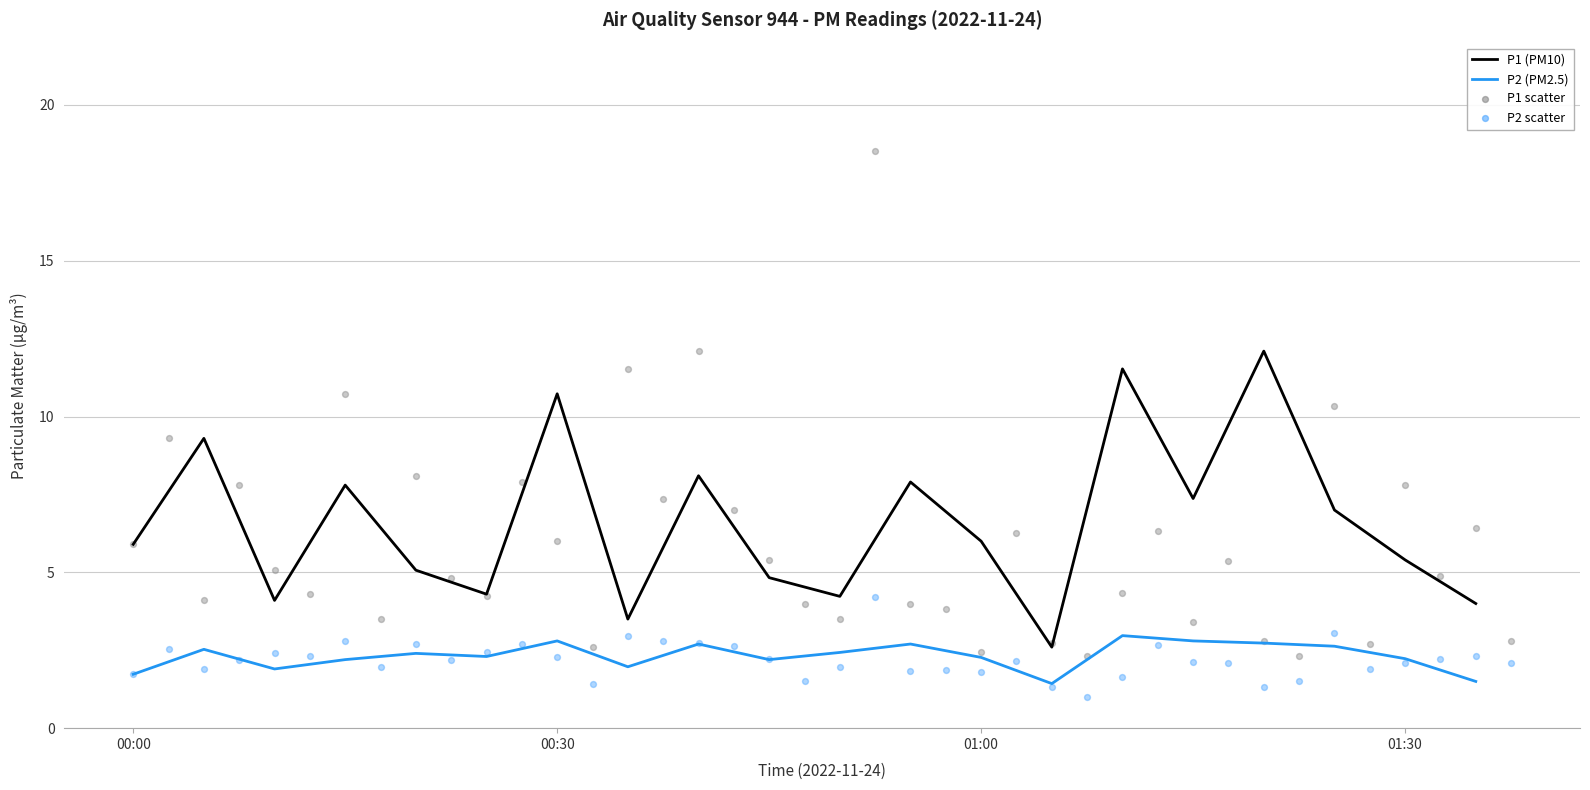

What is the lowest value of the P2 (PM2.5) series?

1.4